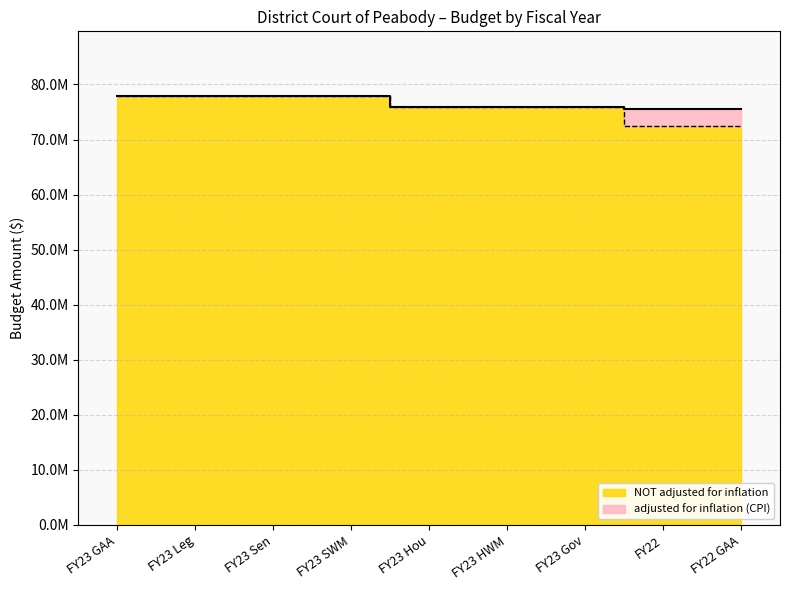

Rank the categories by NOT adjusted for inflation value from lowest to highest.

FY22, FY22 GAA, FY23 Hou, FY23 HWM, FY23 Gov, FY23 GAA, FY23 Leg, FY23 Sen, FY23 SWM